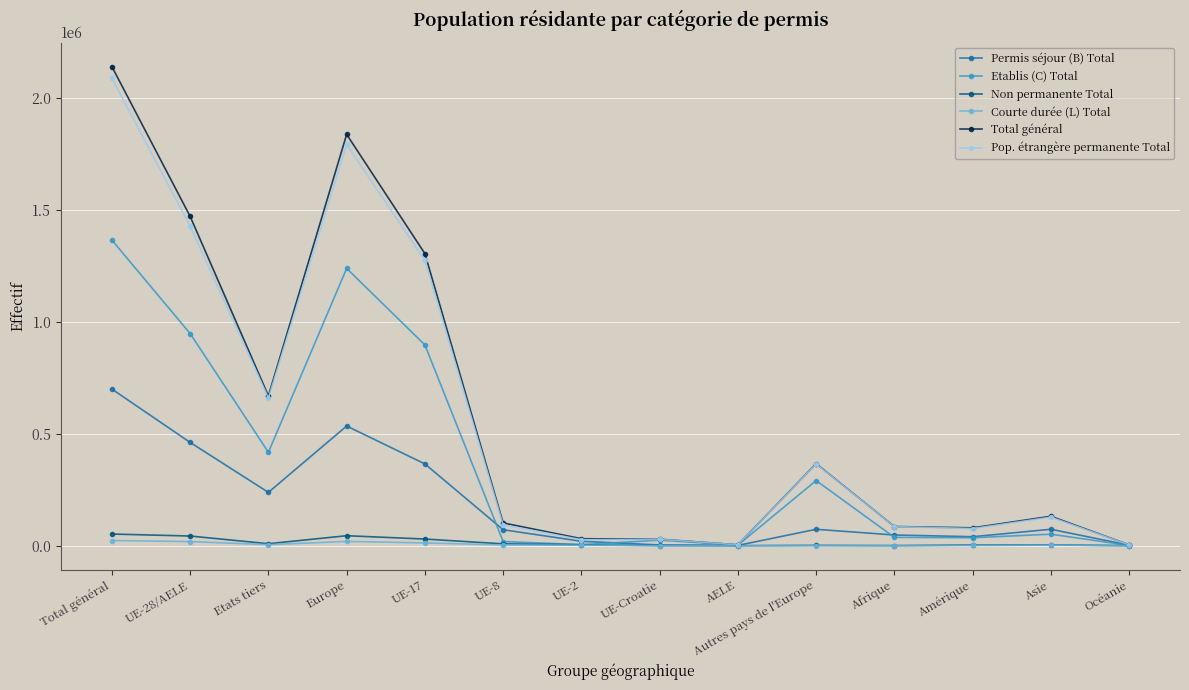

True or false: Total général has more than 1 interior local peaks.

True